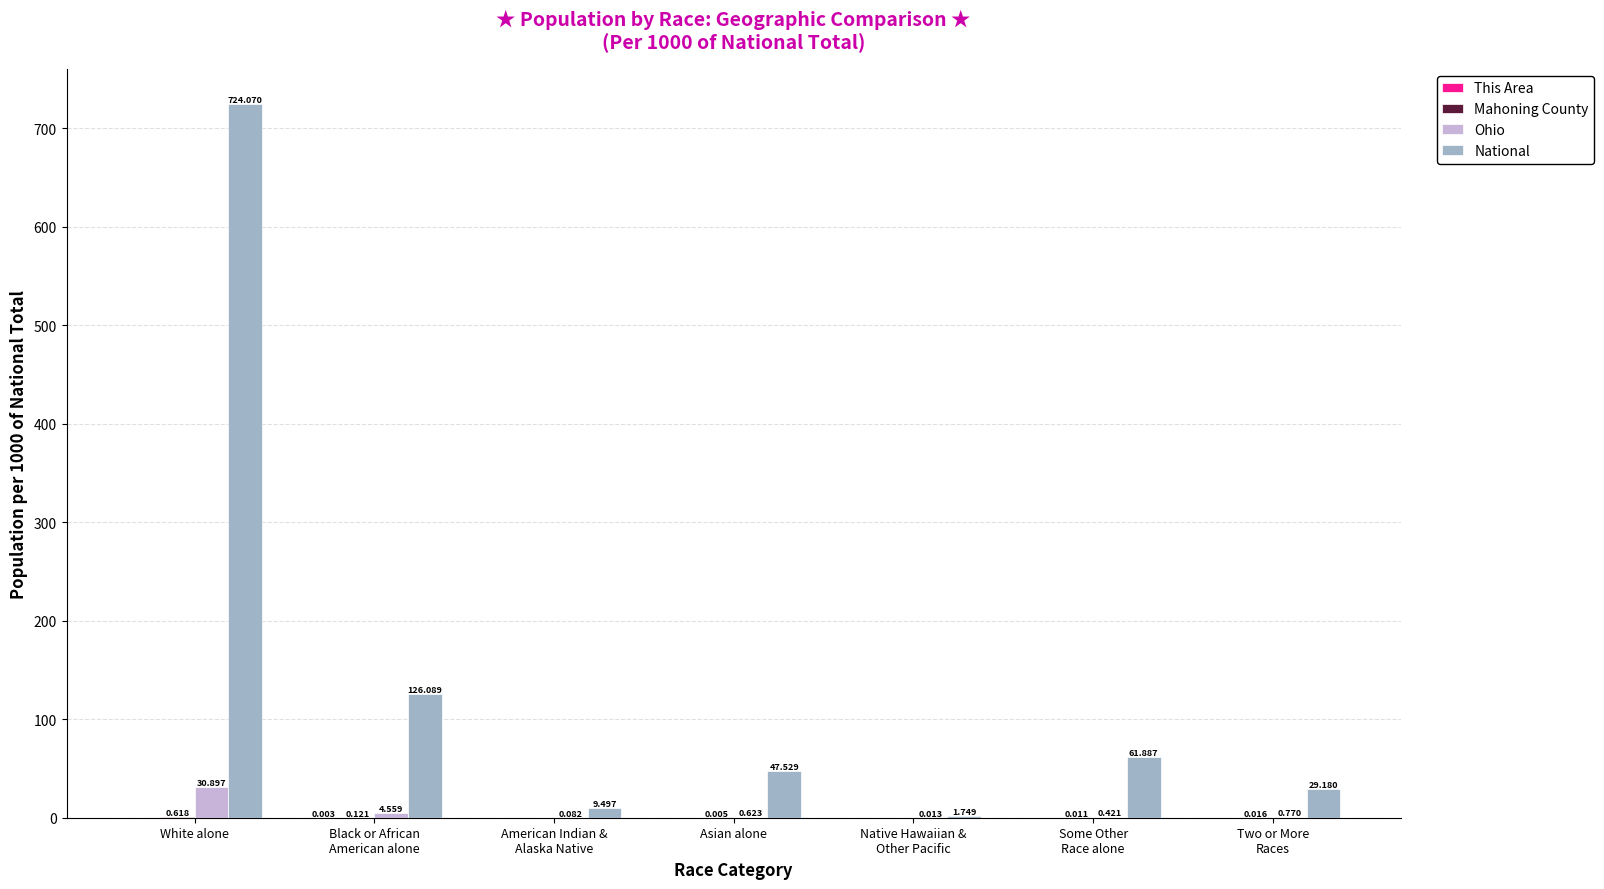

Which category has the highest value across all series?

White alone